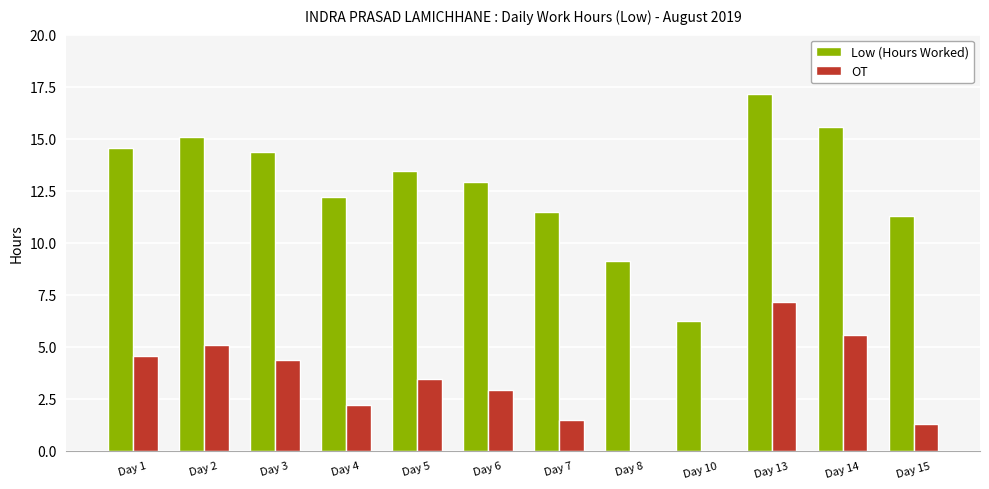

Is the value of OT at Day 1 greater than the value of Low (Hours Worked) at Day 2?

No